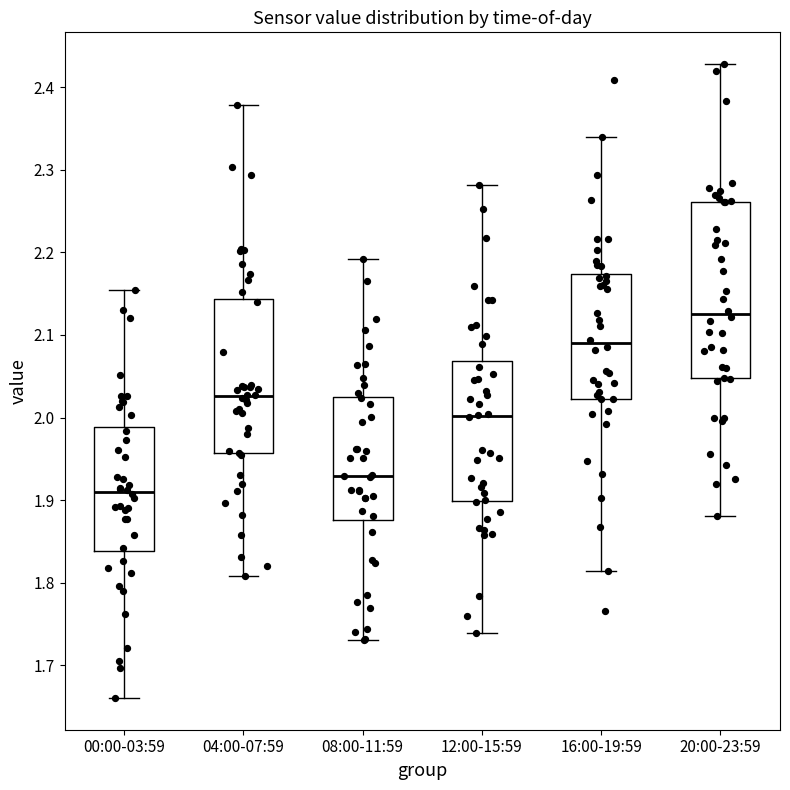

Reading left to right, read every box against the y-axis: the position of its median line, the range the box covers, and the ends of its whiskers. The values are not printed on the chart, so give them approximately, as read against the axis.

00:00-03:59: median 1.91, box 1.84 to 1.99, whiskers 1.66 to 2.15
04:00-07:59: median 2.03, box 1.96 to 2.14, whiskers 1.81 to 2.38
08:00-11:59: median 1.93, box 1.88 to 2.03, whiskers 1.73 to 2.19
12:00-15:59: median 2.00, box 1.90 to 2.07, whiskers 1.74 to 2.28
16:00-19:59: median 2.09, box 2.02 to 2.17, whiskers 1.81 to 2.34
20:00-23:59: median 2.12, box 2.05 to 2.26, whiskers 1.88 to 2.43